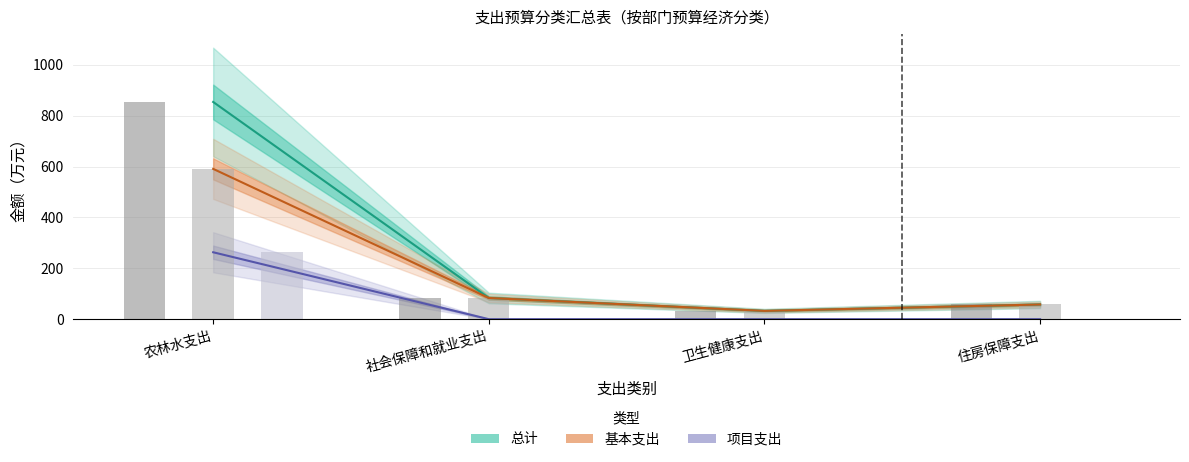

What is the value of the 总计 bar at the 1st from the left?

853.7